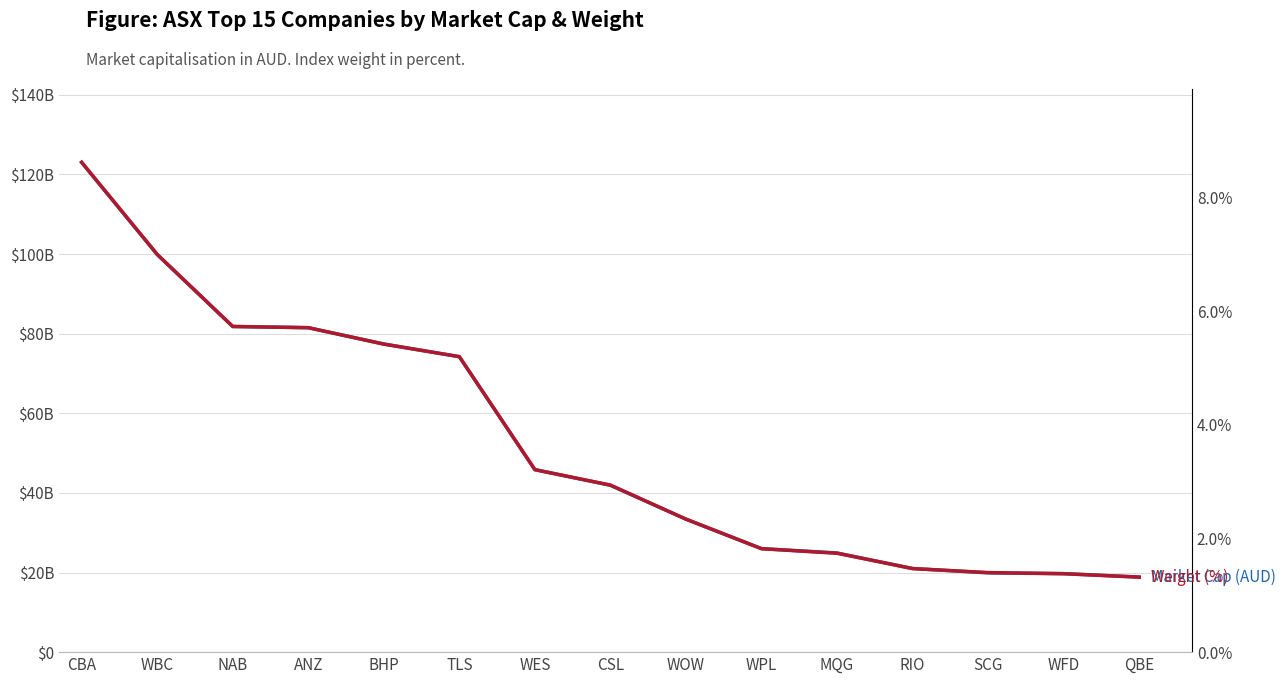

What is the label of the 5th point from the right?

MQG